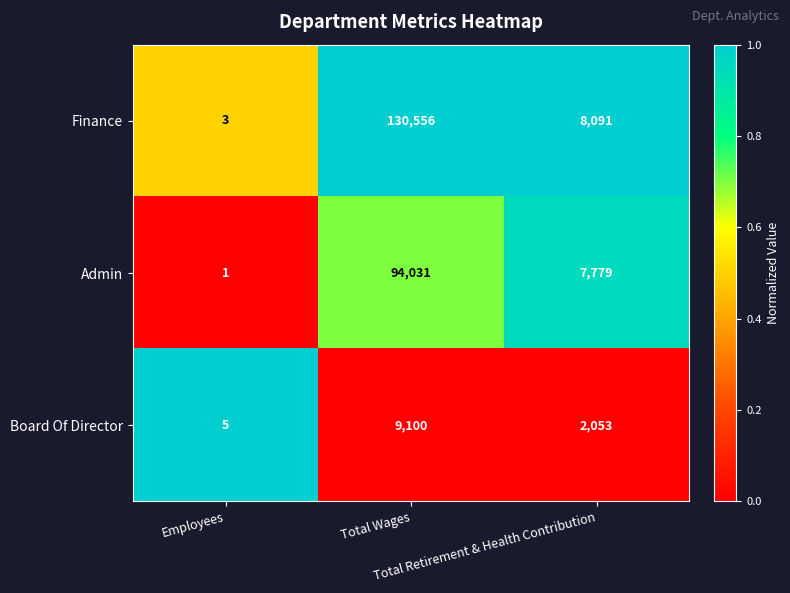

How many distinct data groups are displayed?

3